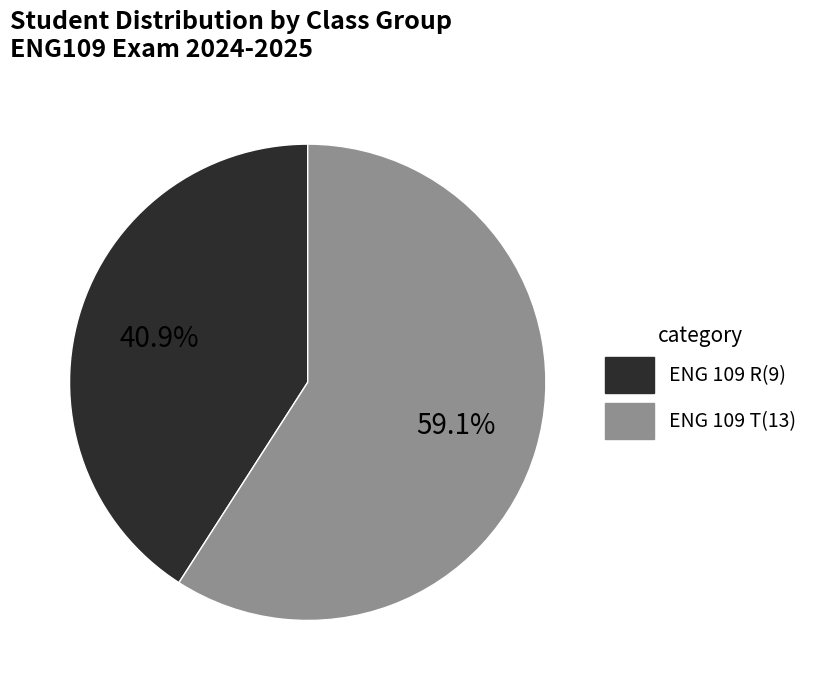

To the nearest percent, what is the average slice percentage?

50%